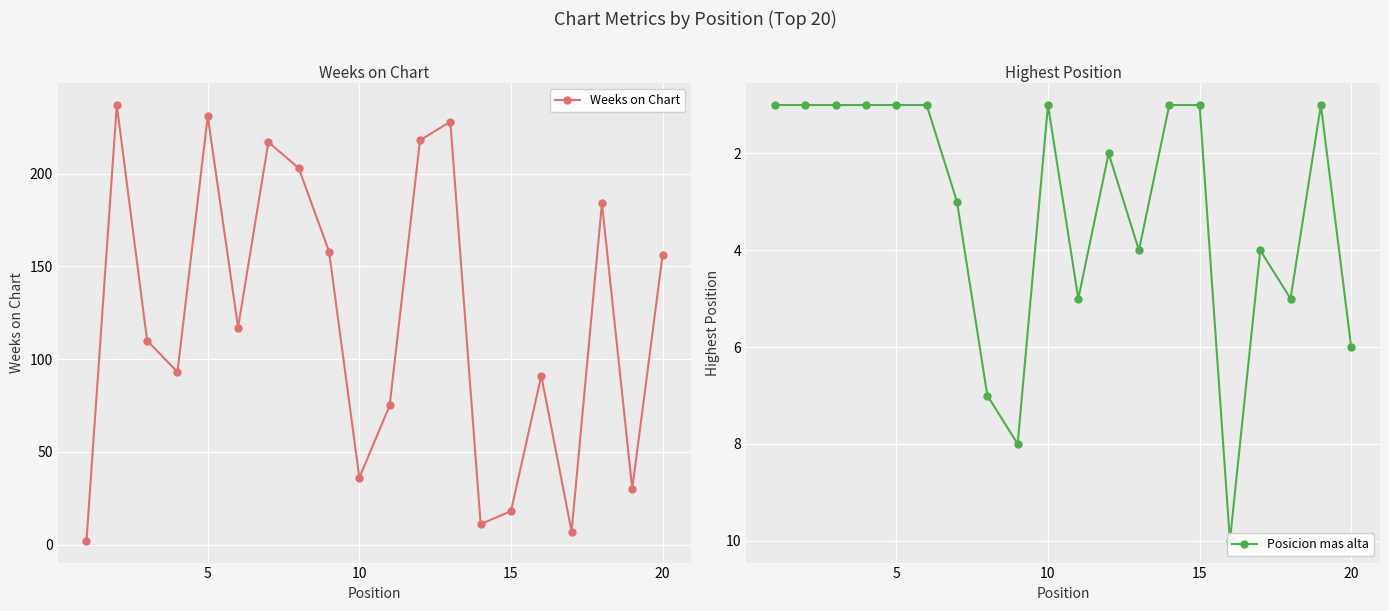

What is the difference between the second highest and minimum values in the Weeks on Chart series?

229